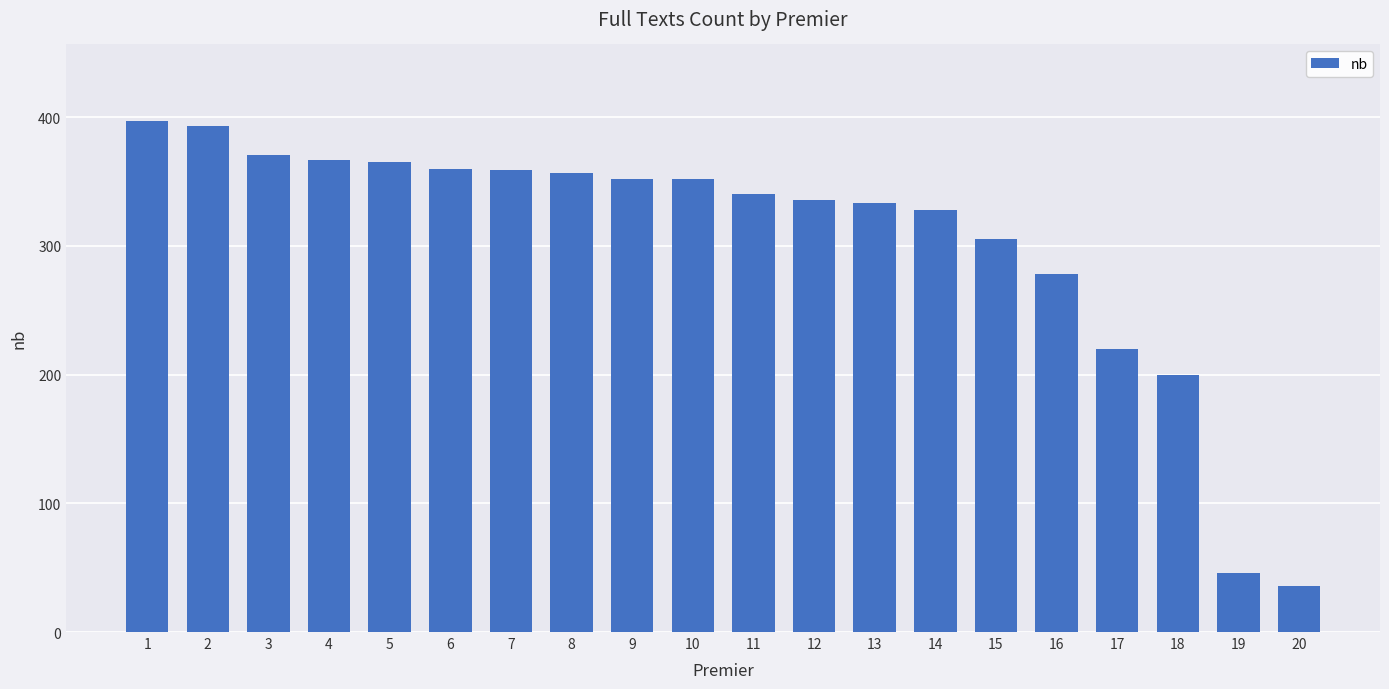

The value at 6 is 360. True or false?

True